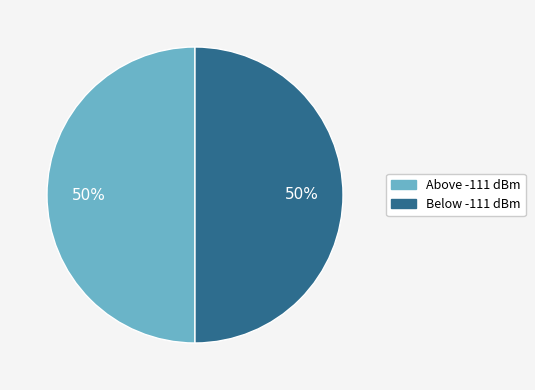

To the nearest percent, what is the average slice percentage?

50%